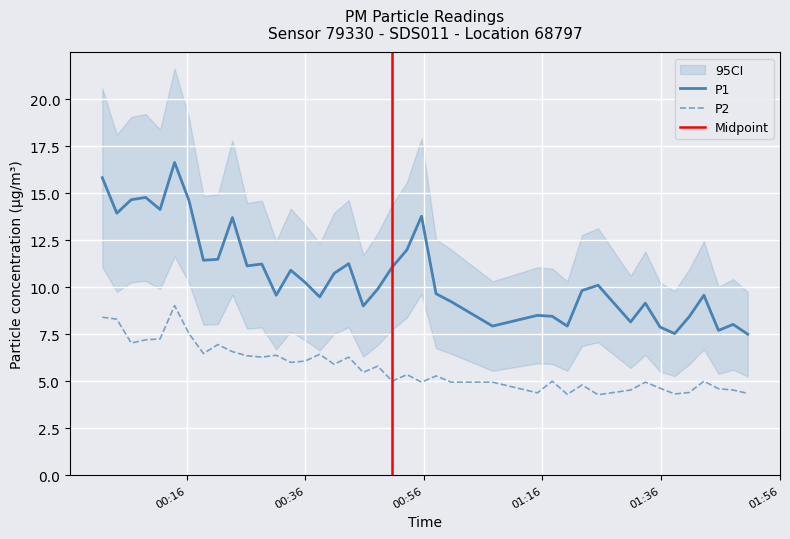

List the series in order of their overall mean, highest first.

P1, P2